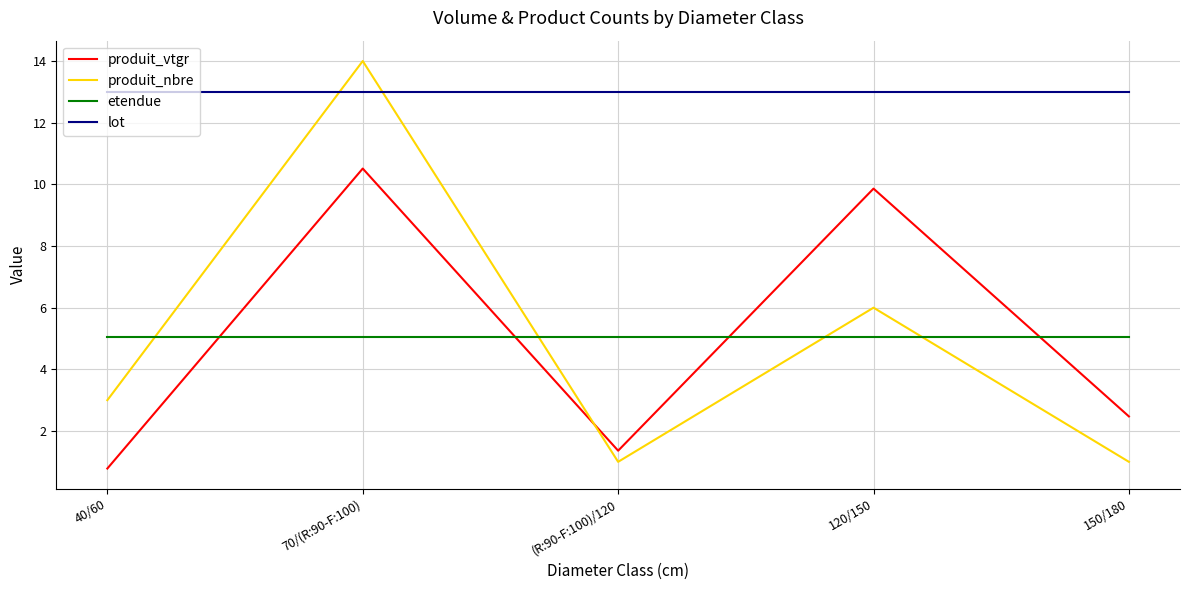

True or false: etendue and lot cross at least once.

False